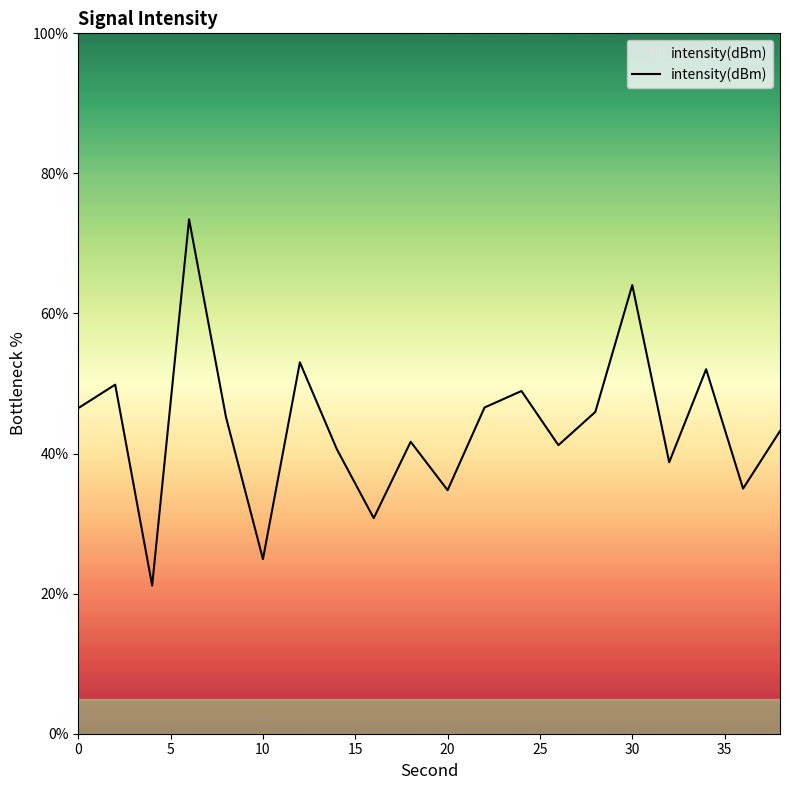

What is the difference between the maximum and minimum values?

52.3